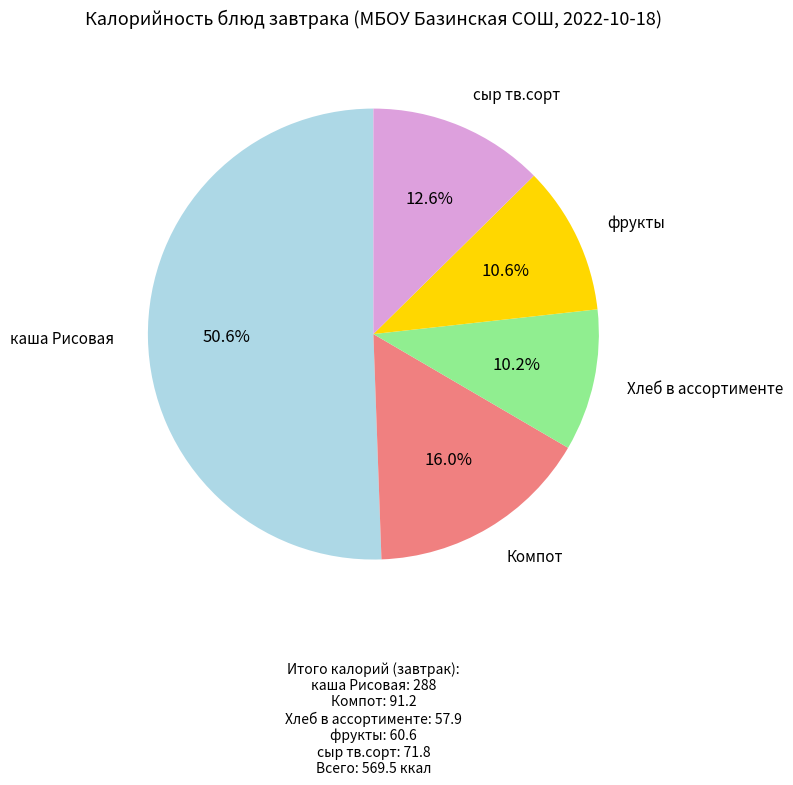

Is there a majority slice in this chart?

Yes